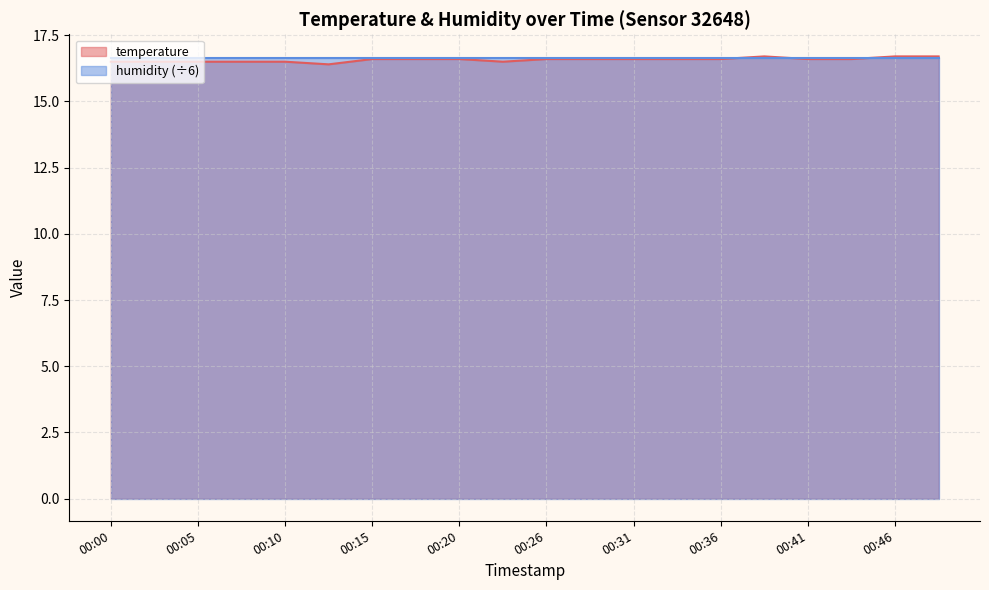

Is it true that the value at 00:28 is 16.6?

True